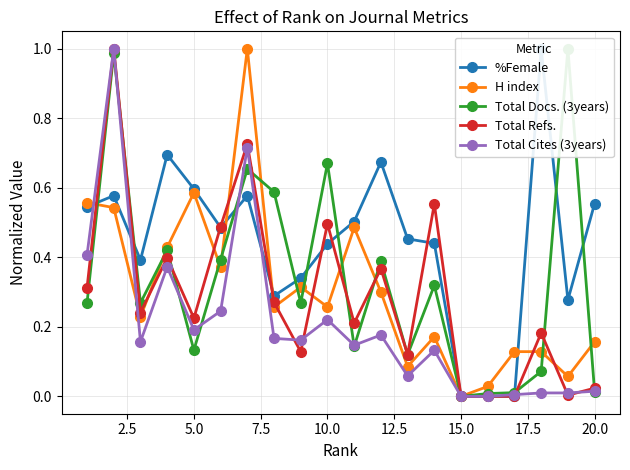

True or false: H index has more than 1 interior local peaks.

True